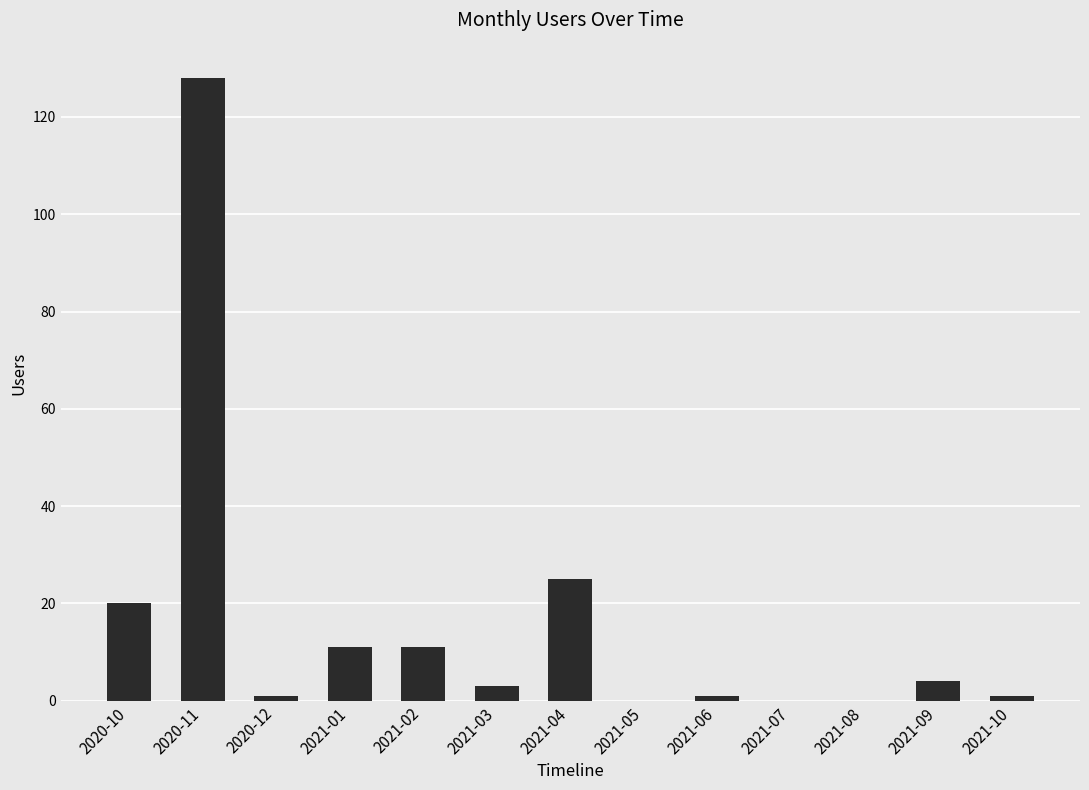

Reading right to left, extract all data points from this chart.

1	4	0	0	1	0	25	3	11	11	1	128	20